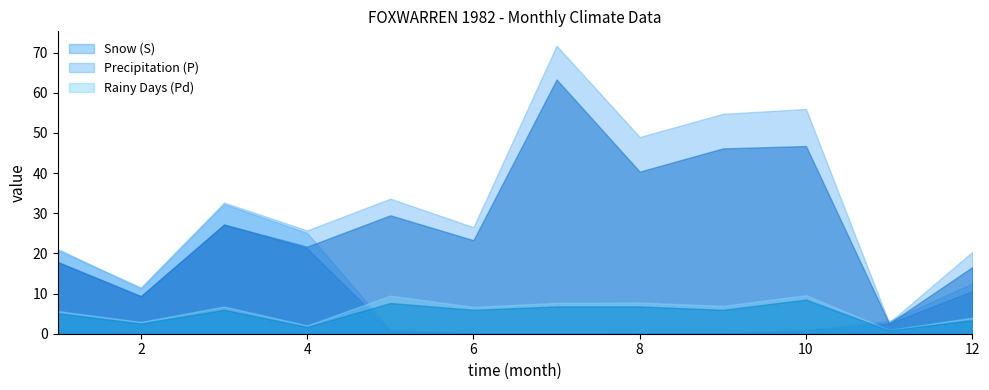

How many times do Rainy Days (Pd) and Snow (S) cross each other?

2